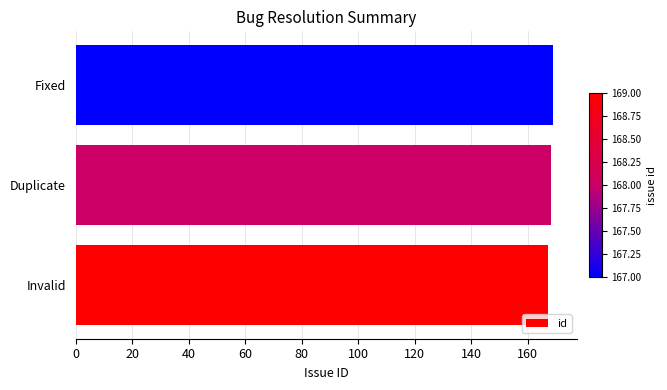

The value at Duplicate is 168. True or false?

True